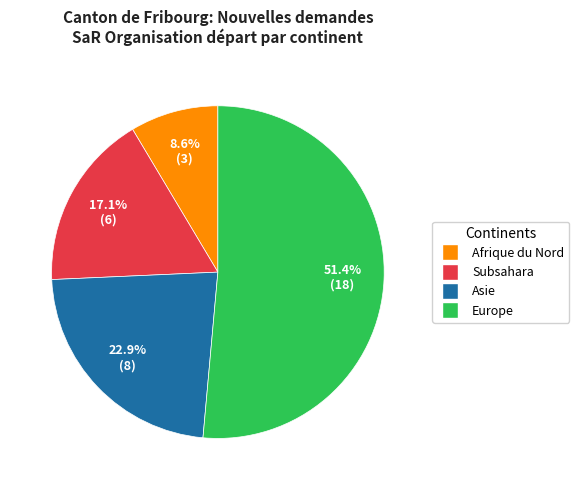

Which slice is the smallest?

Afrique du Nord